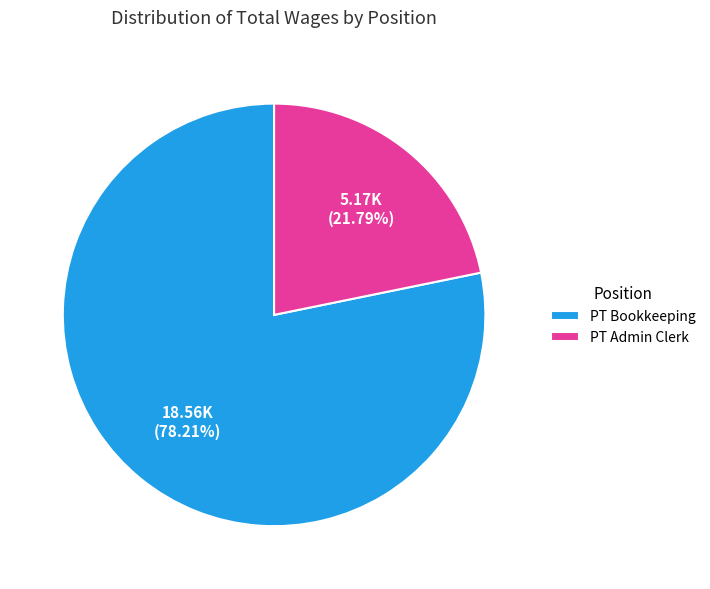

To the nearest percent, what is the difference between the largest and smallest slice percentages?

56%